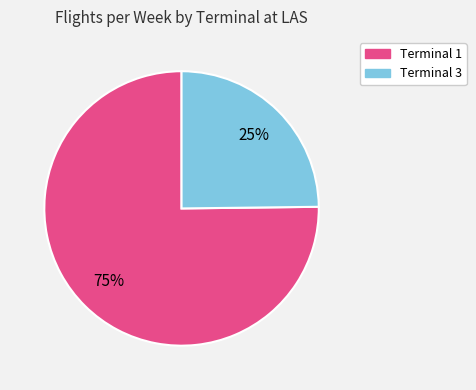

True or false: Terminal 3 accounts for 35% of the total.

False